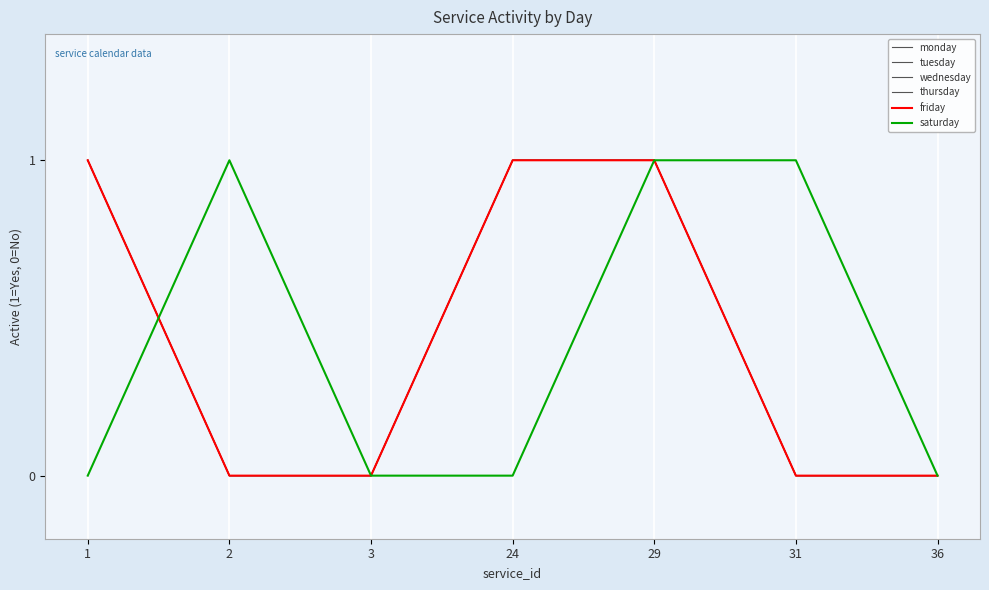

Which series has the largest total across all categories?

monday